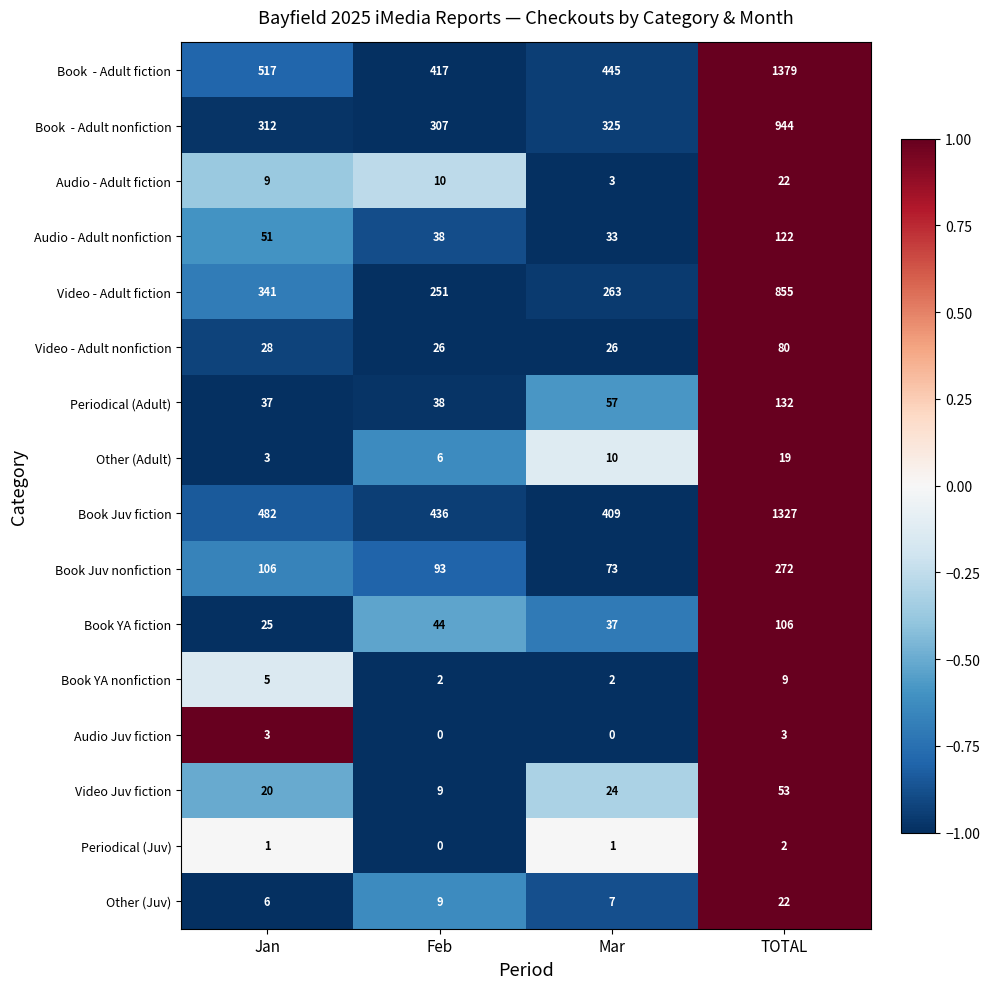

How many series are shown in this chart?

16